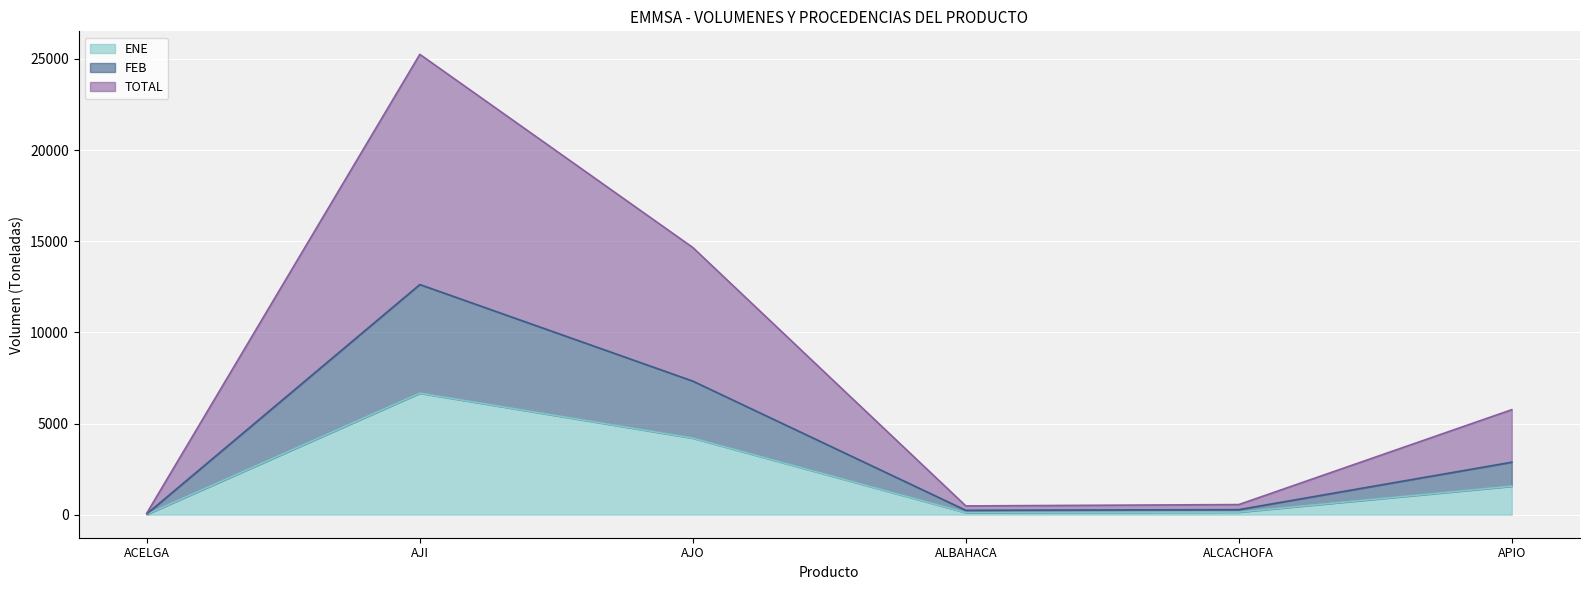

Where is the first local minimum for TOTAL?

ALBAHACA